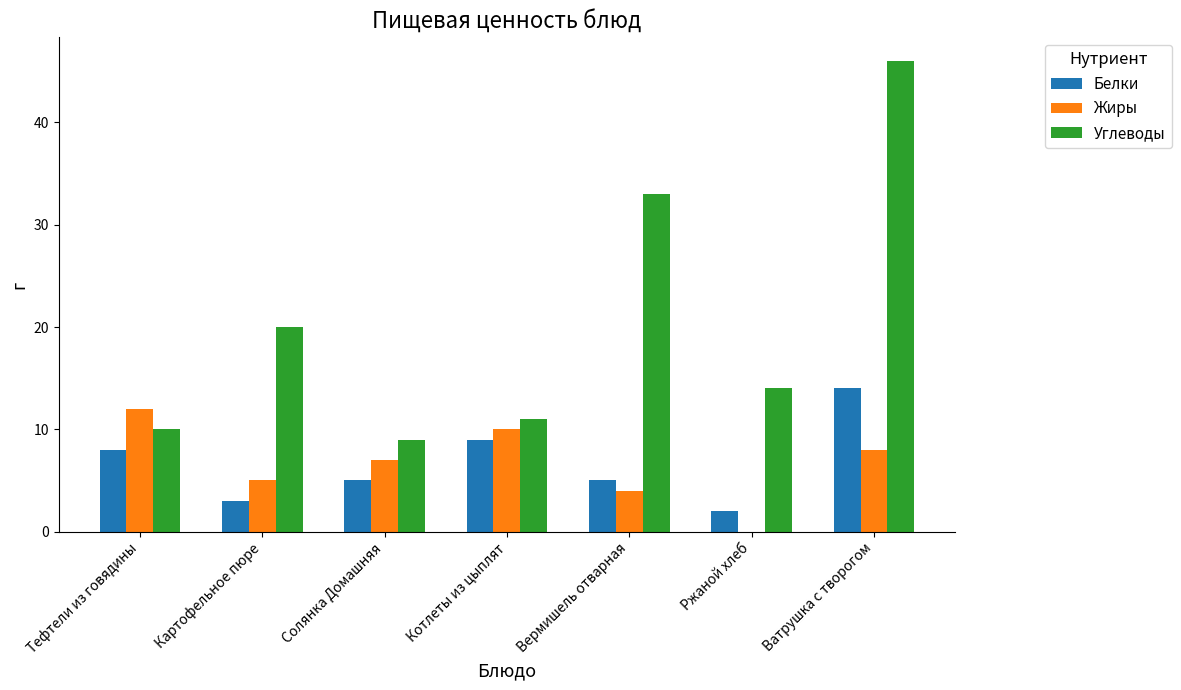

What is the maximum value for Белки?

14